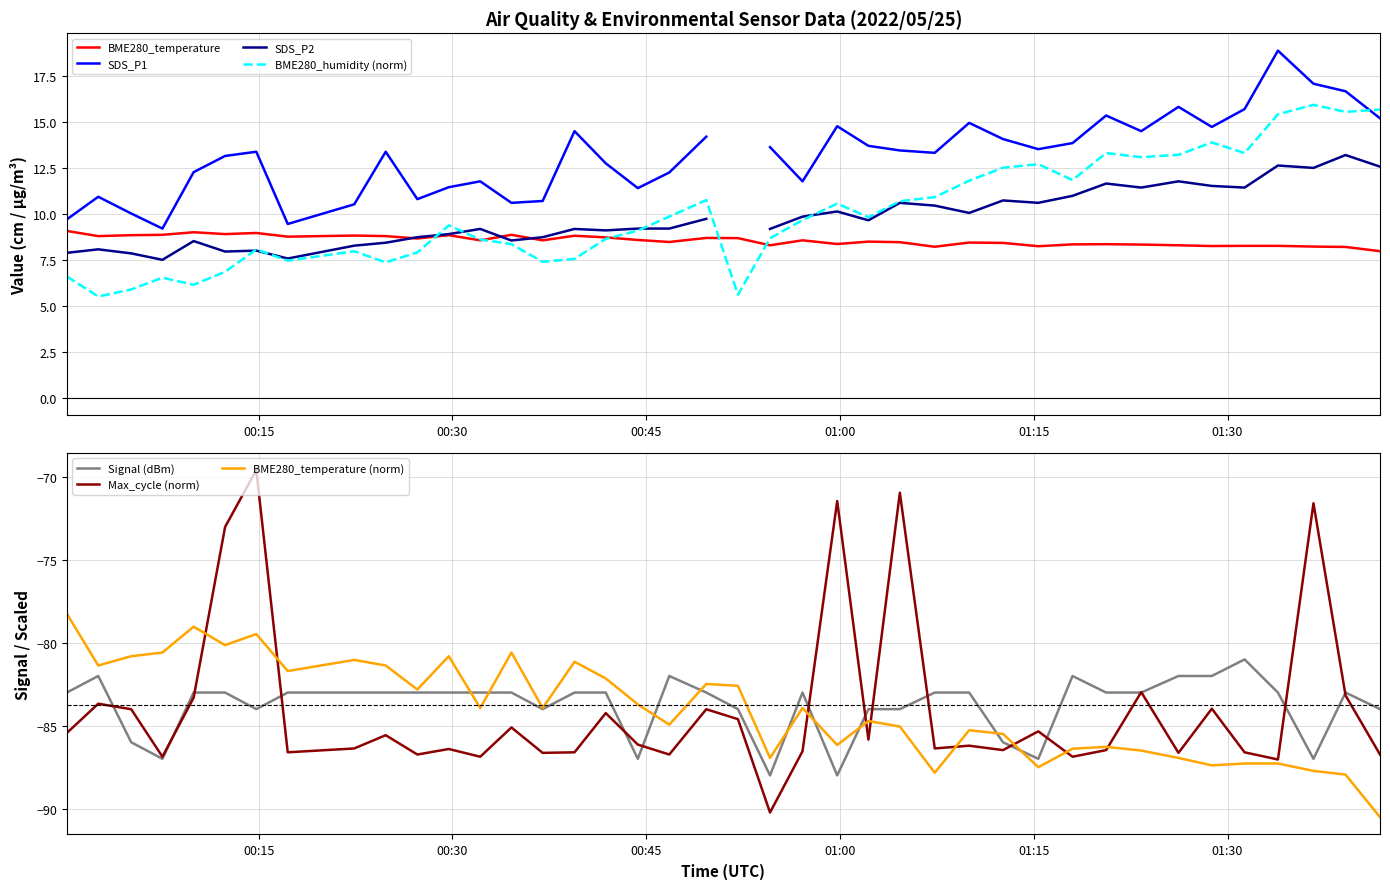

How many values in the BME280_temperature series exceed 8?

39